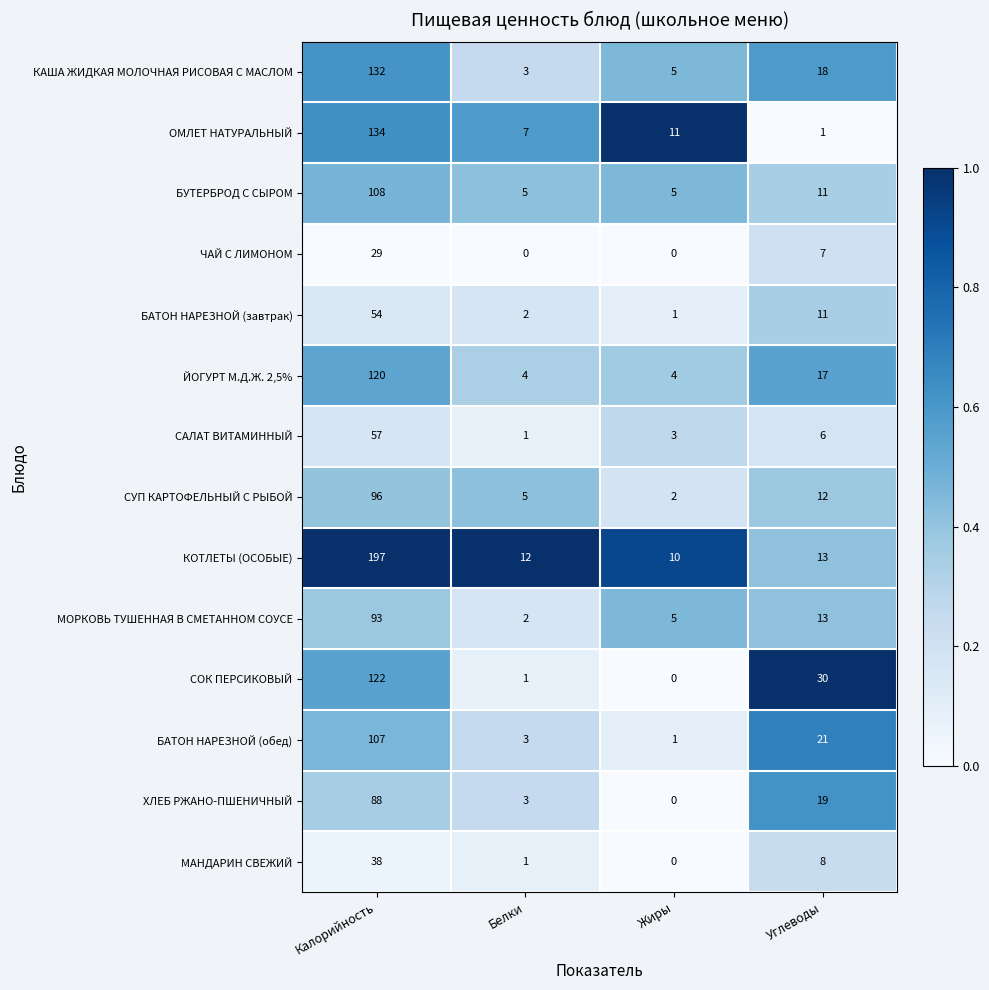

Which series has the widest spread of values?

КОТЛЕТЫ (ОСОБЫЕ)